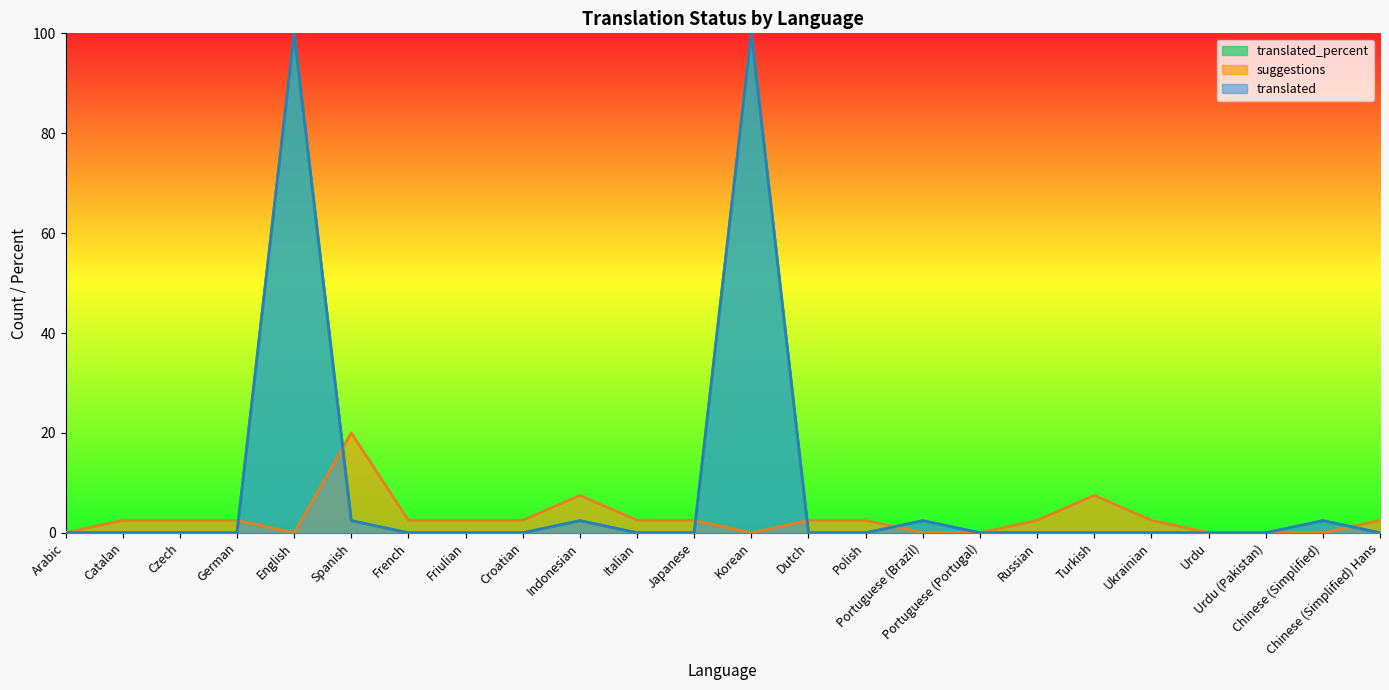

Where is the first local maximum for suggestions?

Spanish